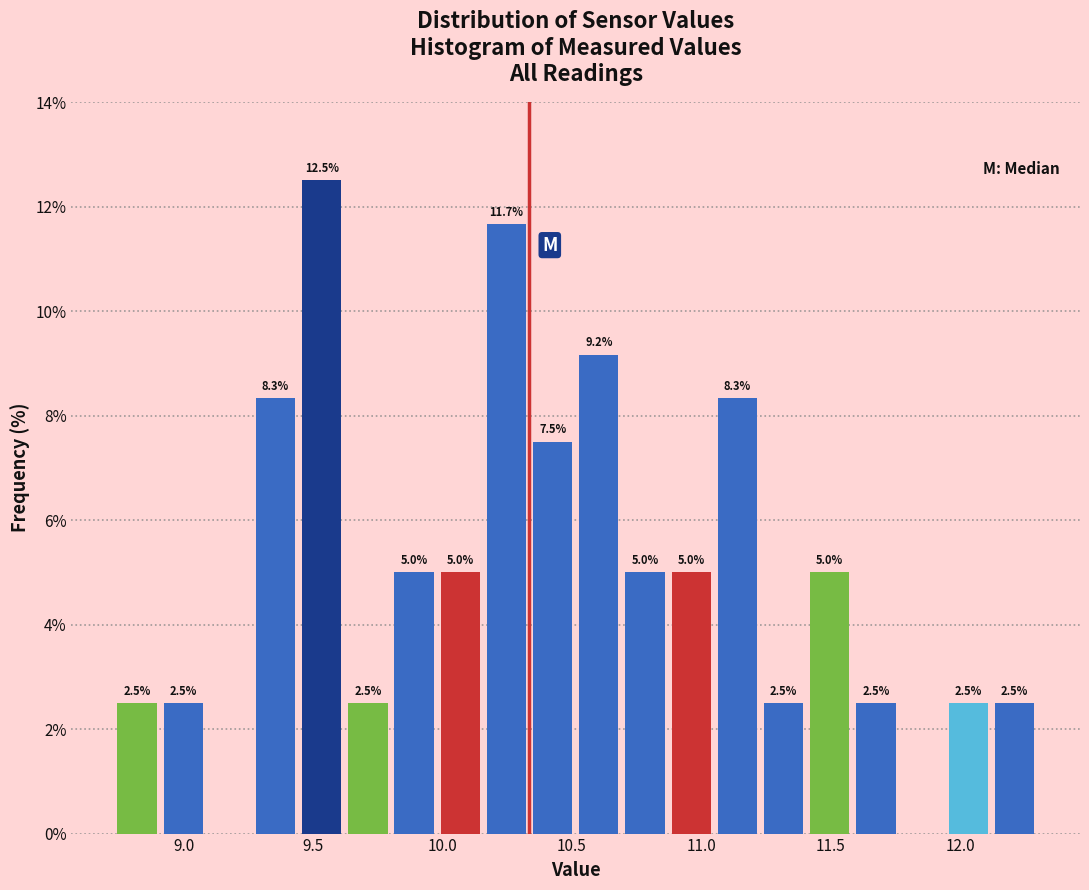

Read against the x-axis, roughly where is the centre of the tallest bar?

9.55